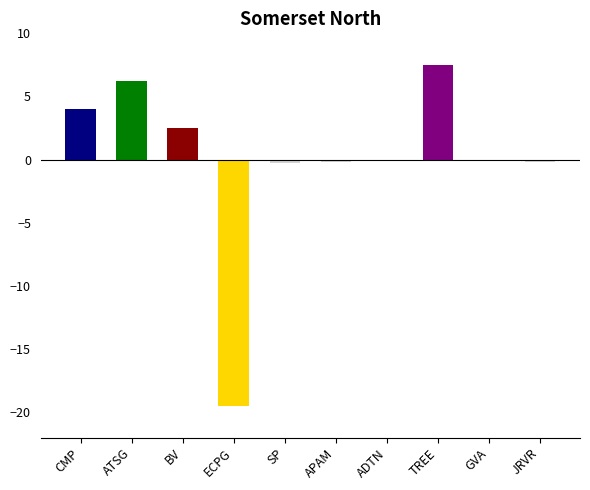

What is the difference between the values at BV and ECPG?

22.0